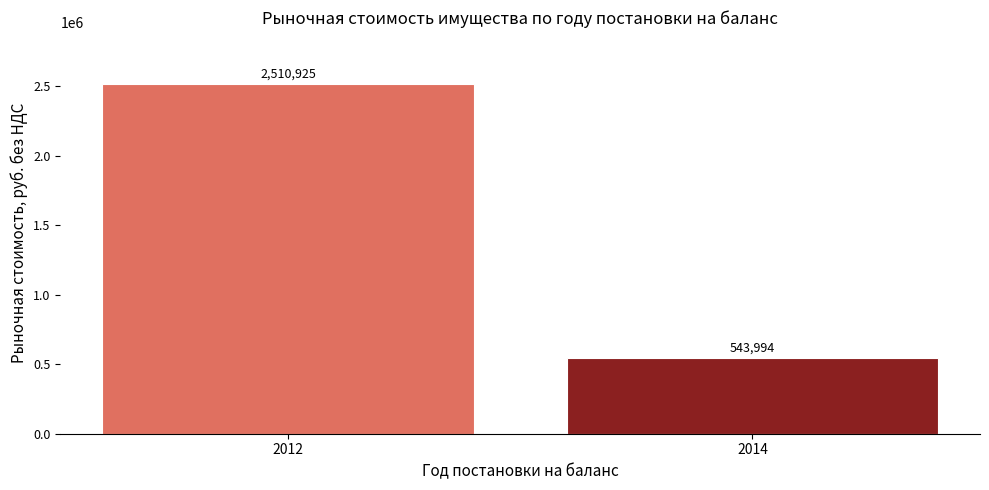

List the labels in order of value, largest first.

2012, 2014